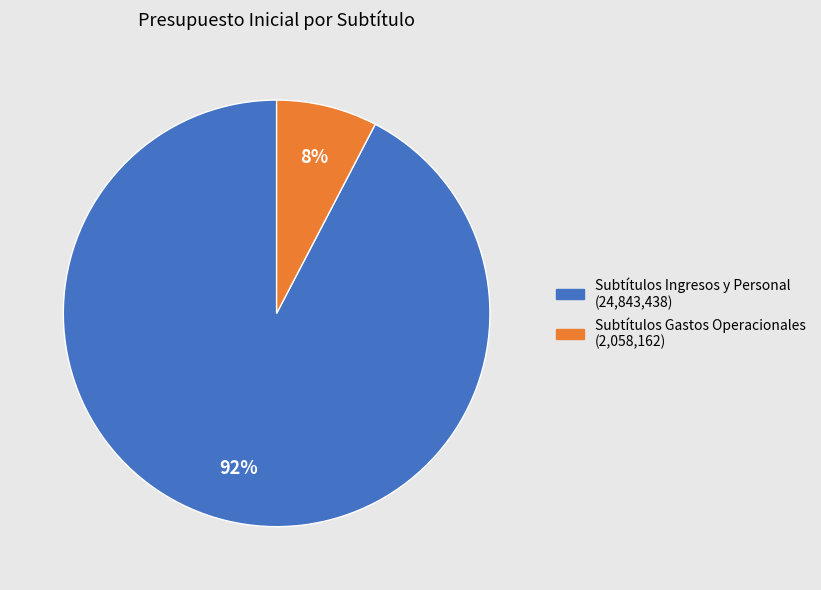

To the nearest percent, what is the average slice percentage?

50%